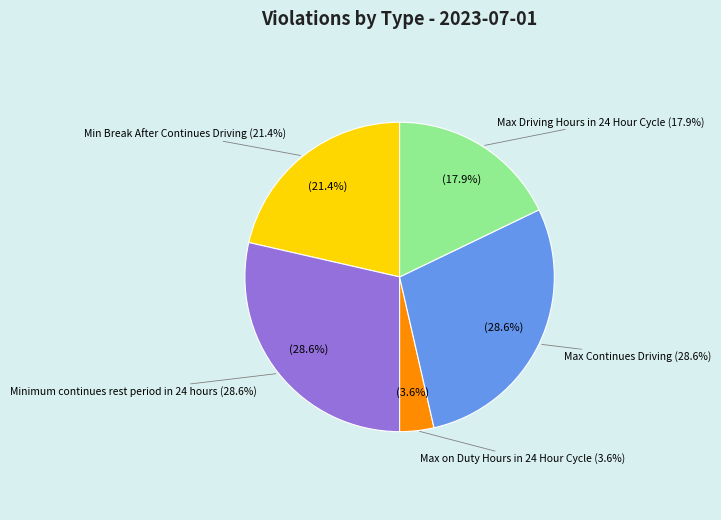

Which category has the smallest portion of the pie?

Max on Duty Hours in 24 Hour Cycle